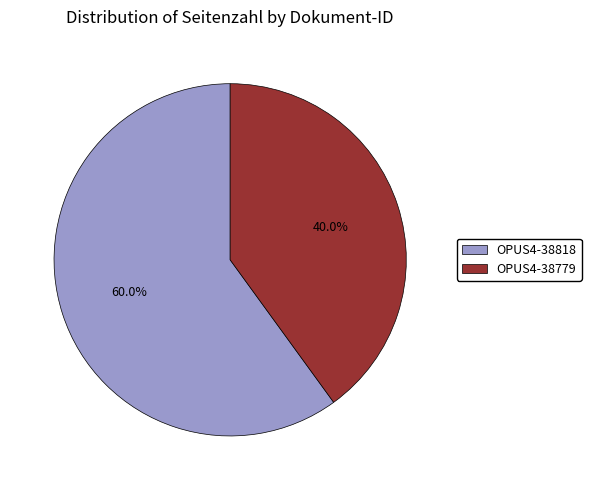

How many segments does this pie chart have?

2